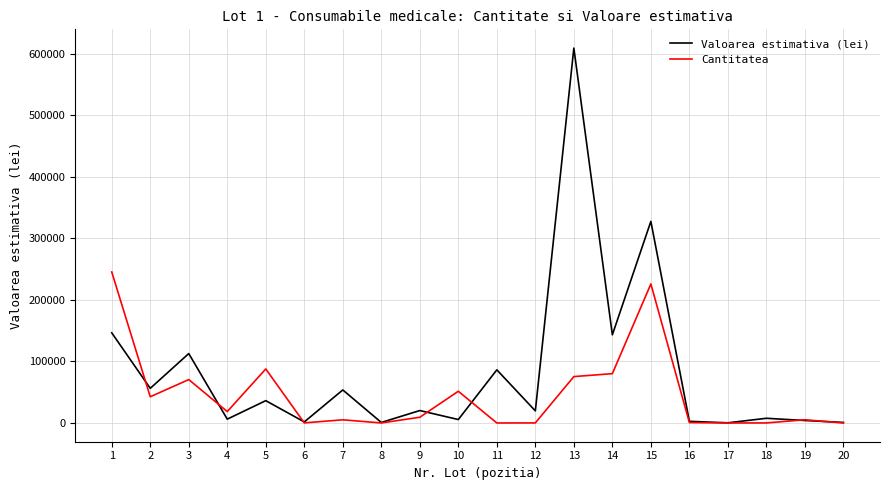

Count the number of data series in this chart.

2